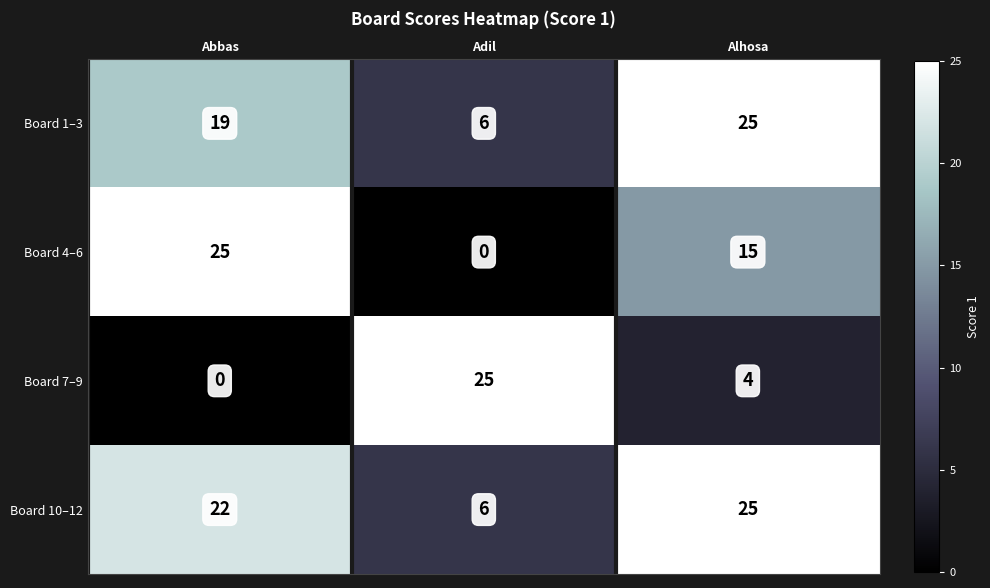

How many Board 4–6 values are between 0 and 25?

3